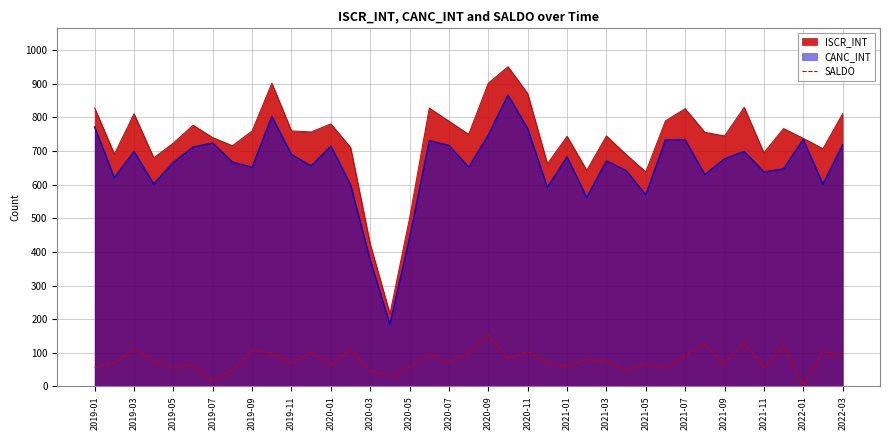

What is the average value?

78